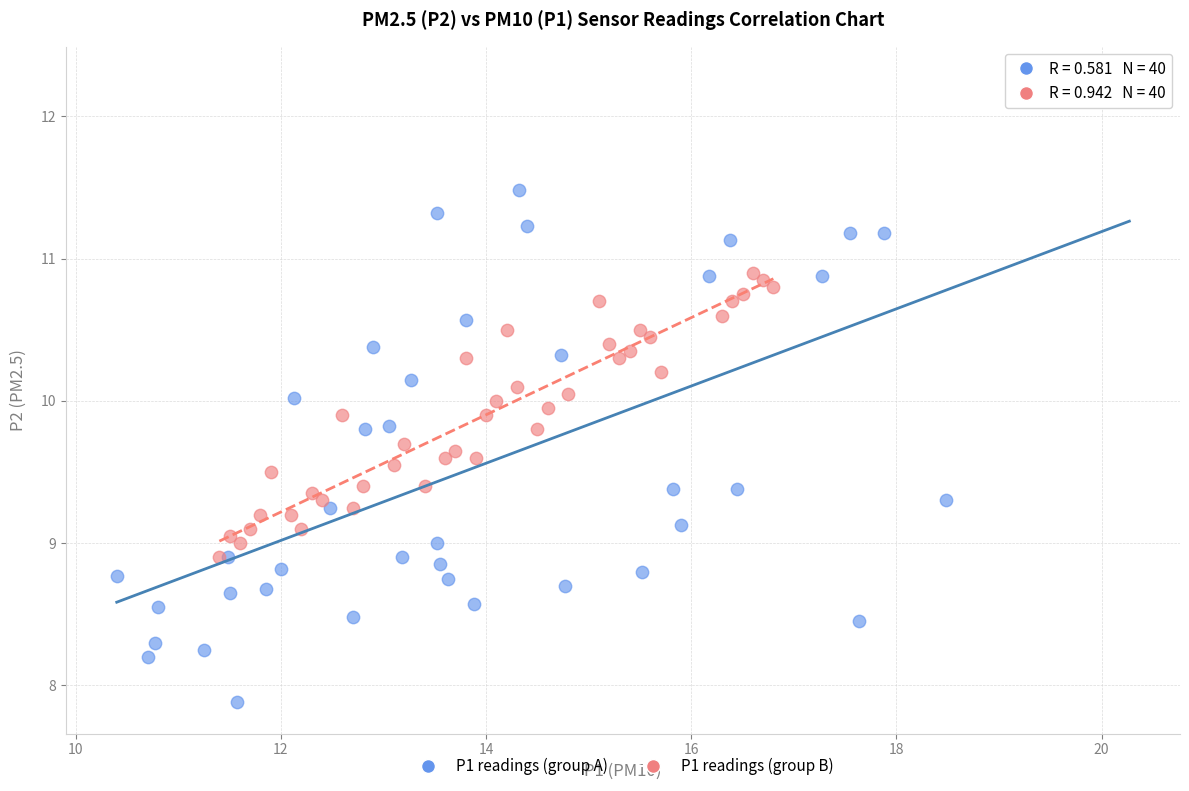

Which series reaches the maximum Y coordinate?

P1 readings (group A)